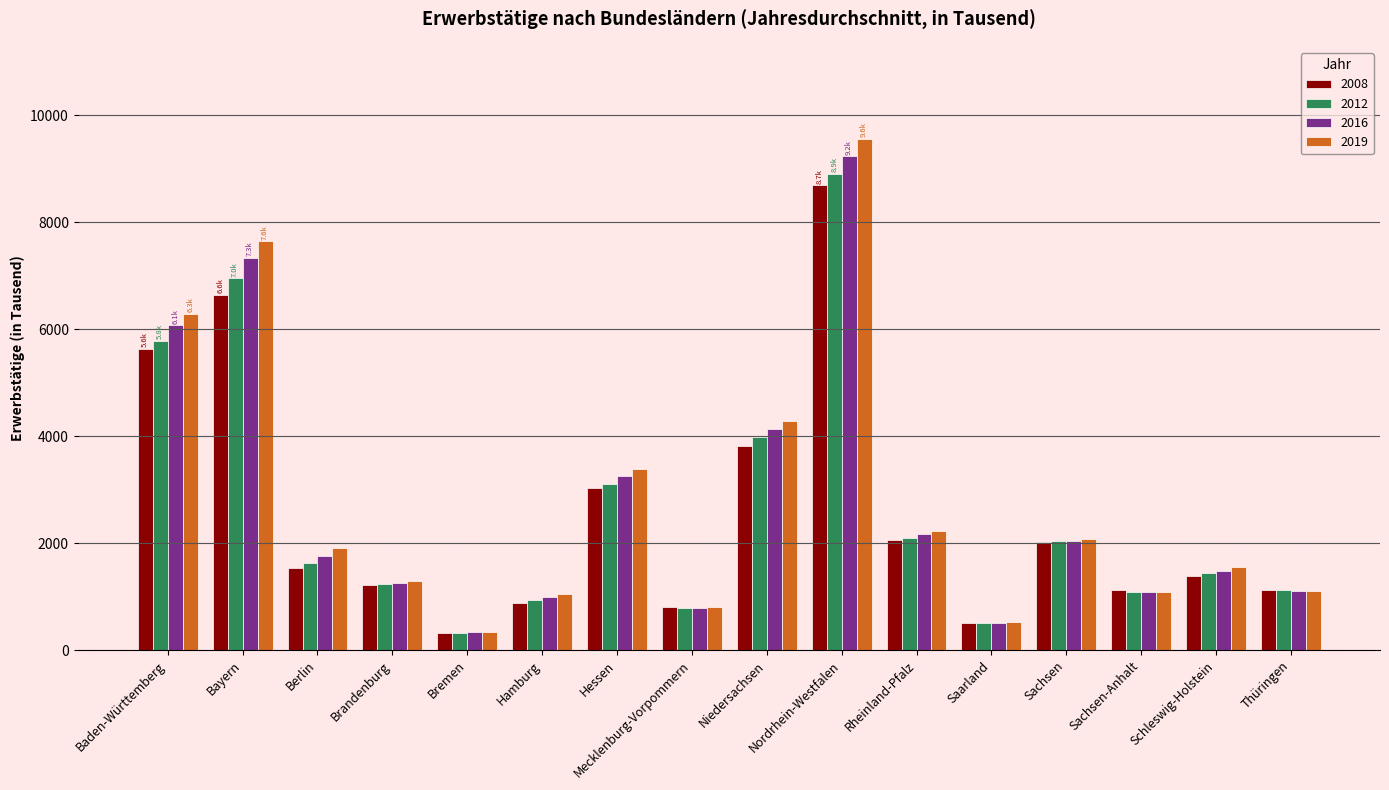

What is the difference between the maximum and second lowest values in the 2008 series?

8186.6